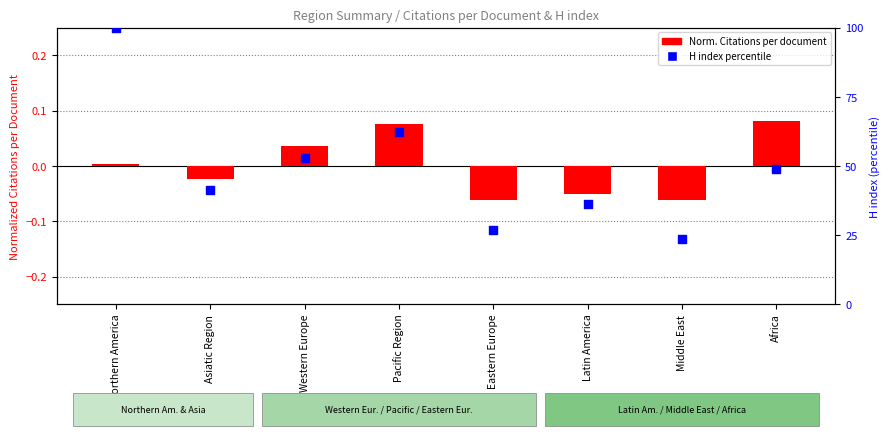

Is the value of H index percentile at Northern America greater than the value of Norm. Citations per document at Africa?

Yes